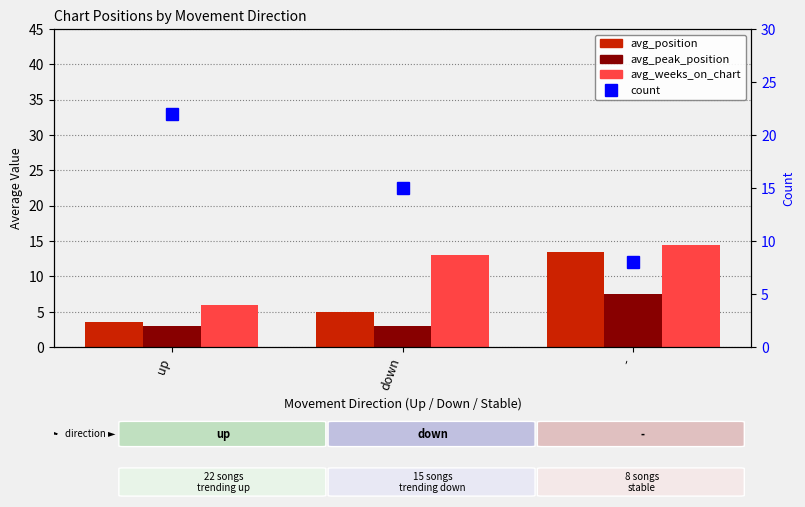

What position from the right is down?

2